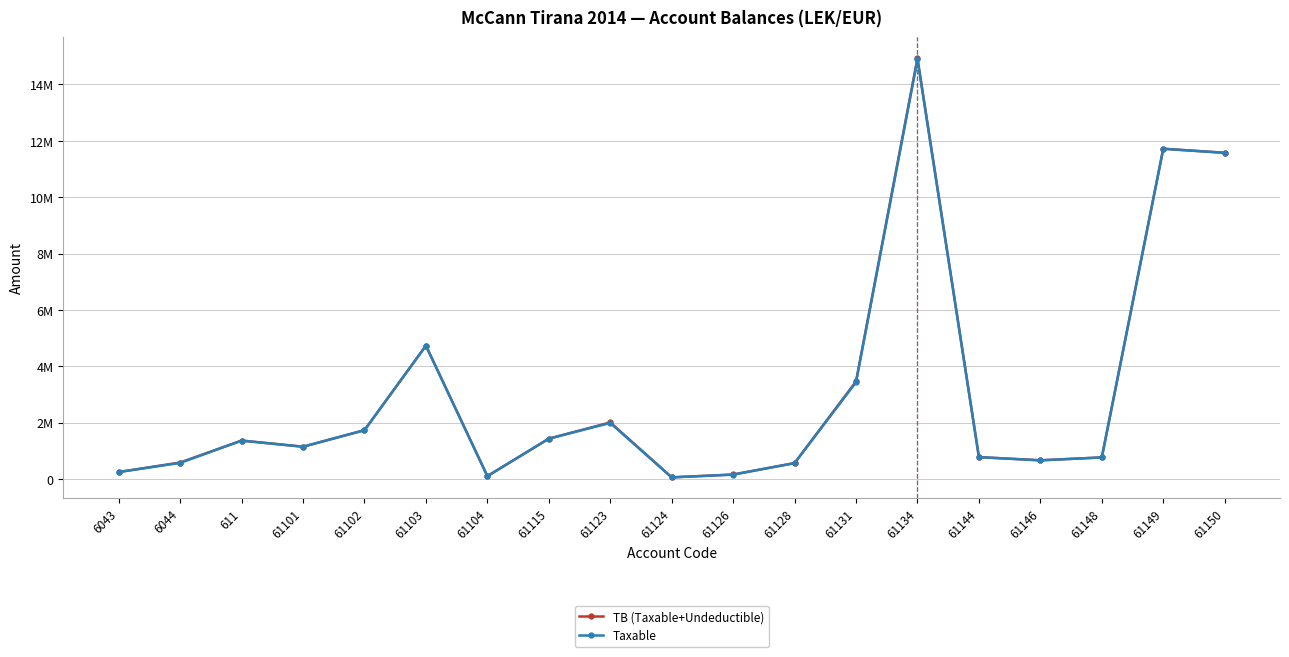

Is it true that Taxable equals 1991862.2 at 61123?

True